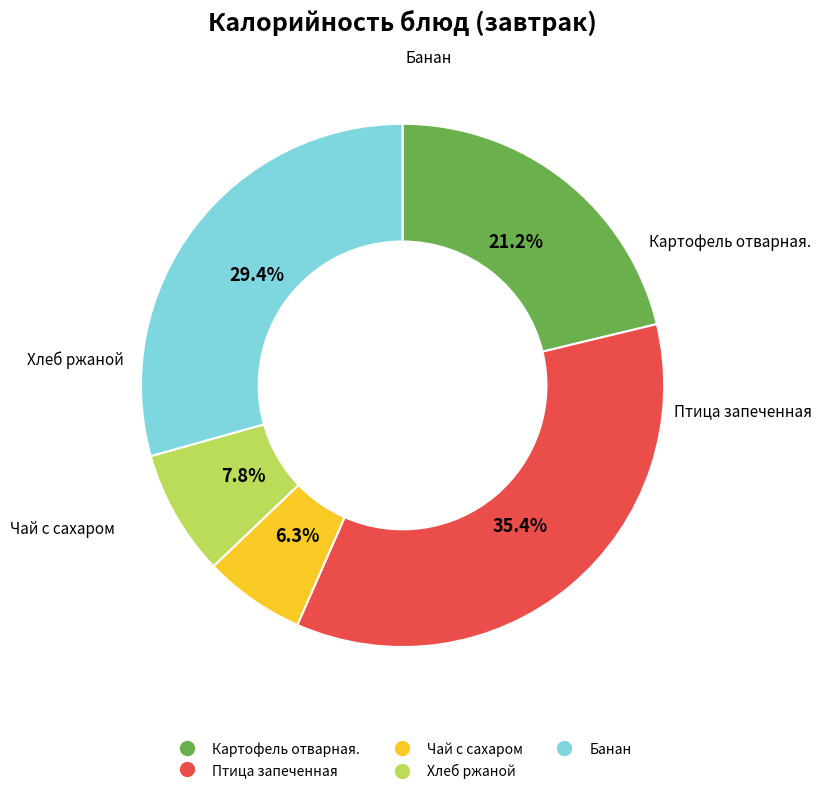

True or false: Чай с сахаром accounts for 6% of the total.

True